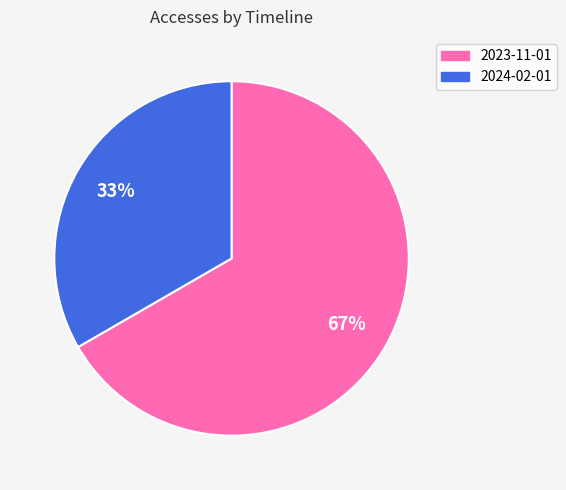

To the nearest percent, what is the average slice percentage?

50%